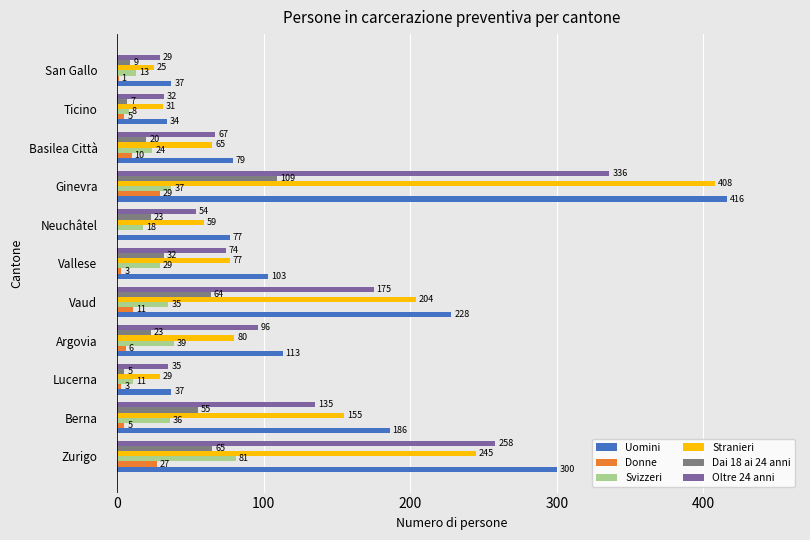

What is the maximum value for Stranieri?

408